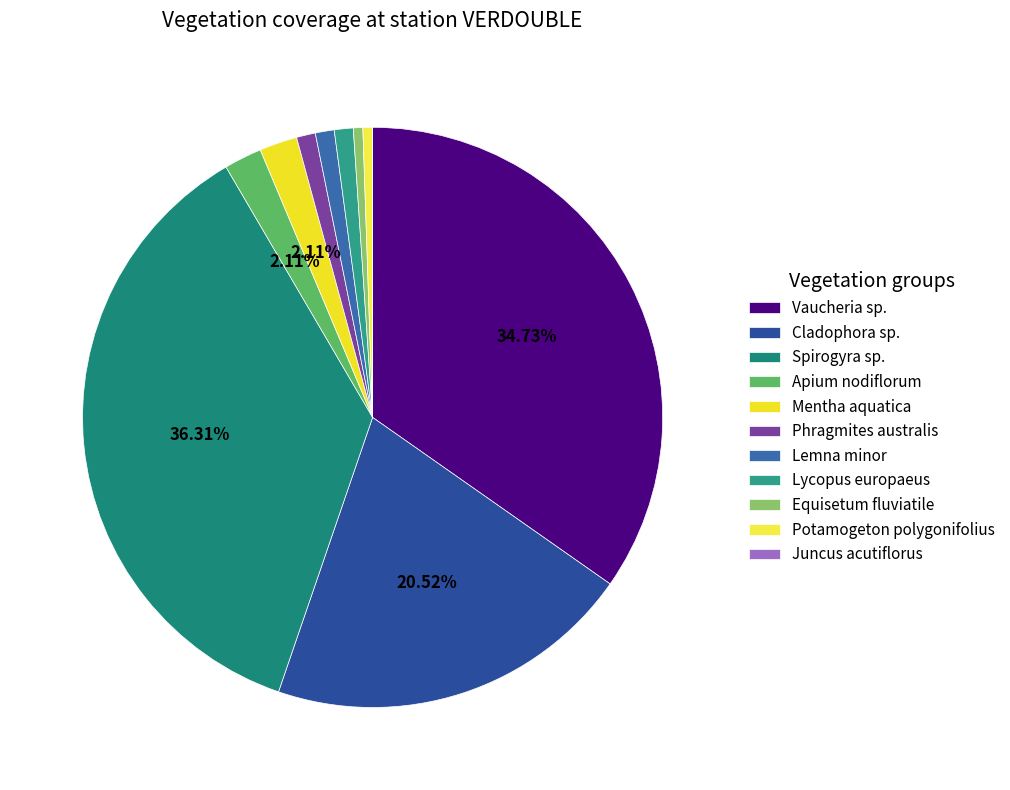

To the nearest percent, what portion does Lemna minor represent?

1%